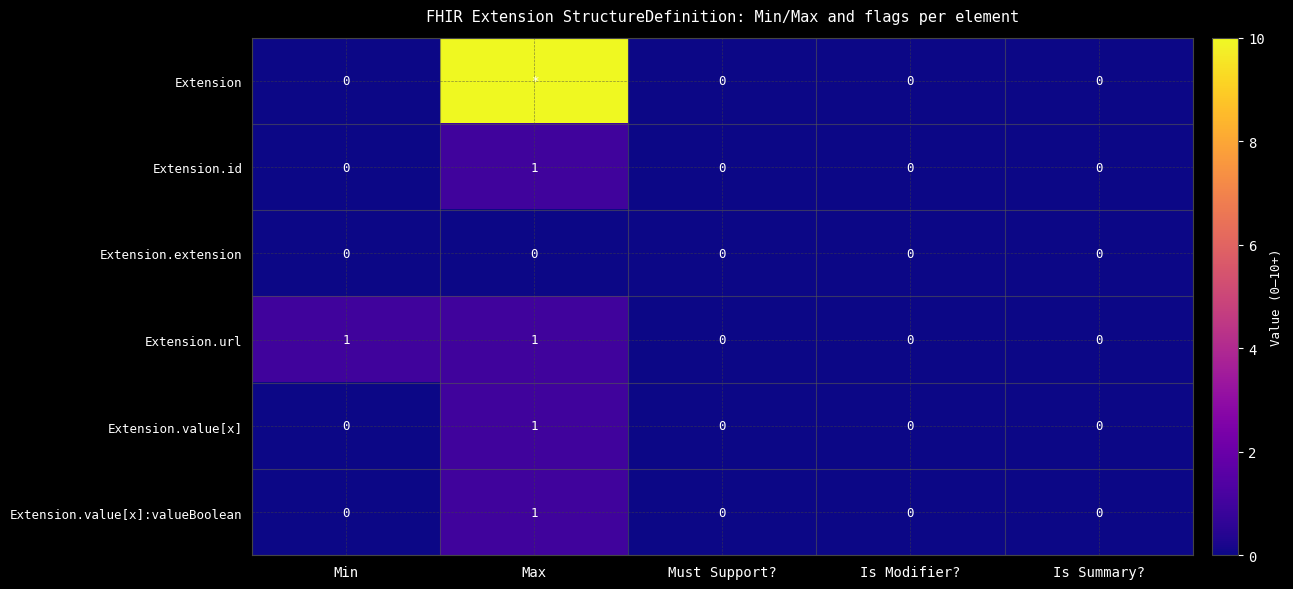

The Extension.value[x]:valueBoolean series shows 0 at Min. True or false?

True